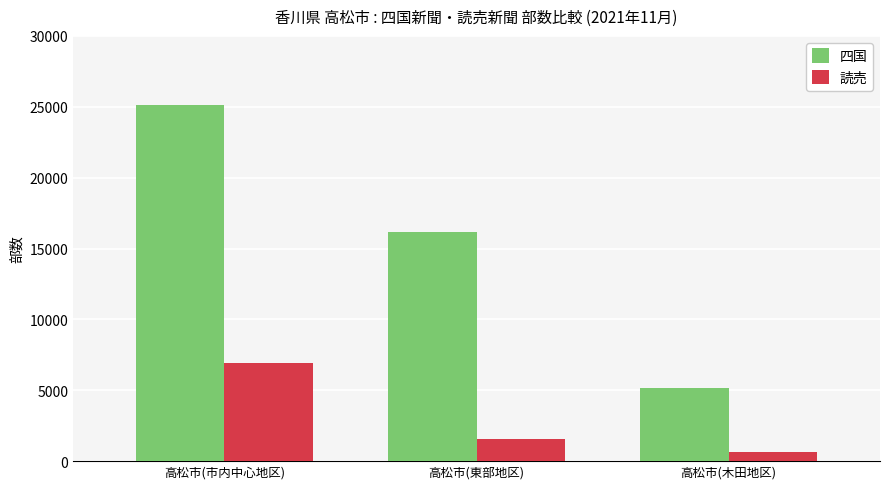

Is the value of 読売 at 高松市(東部地区) greater than the value of 四国 at 高松市(市内中心地区)?

No